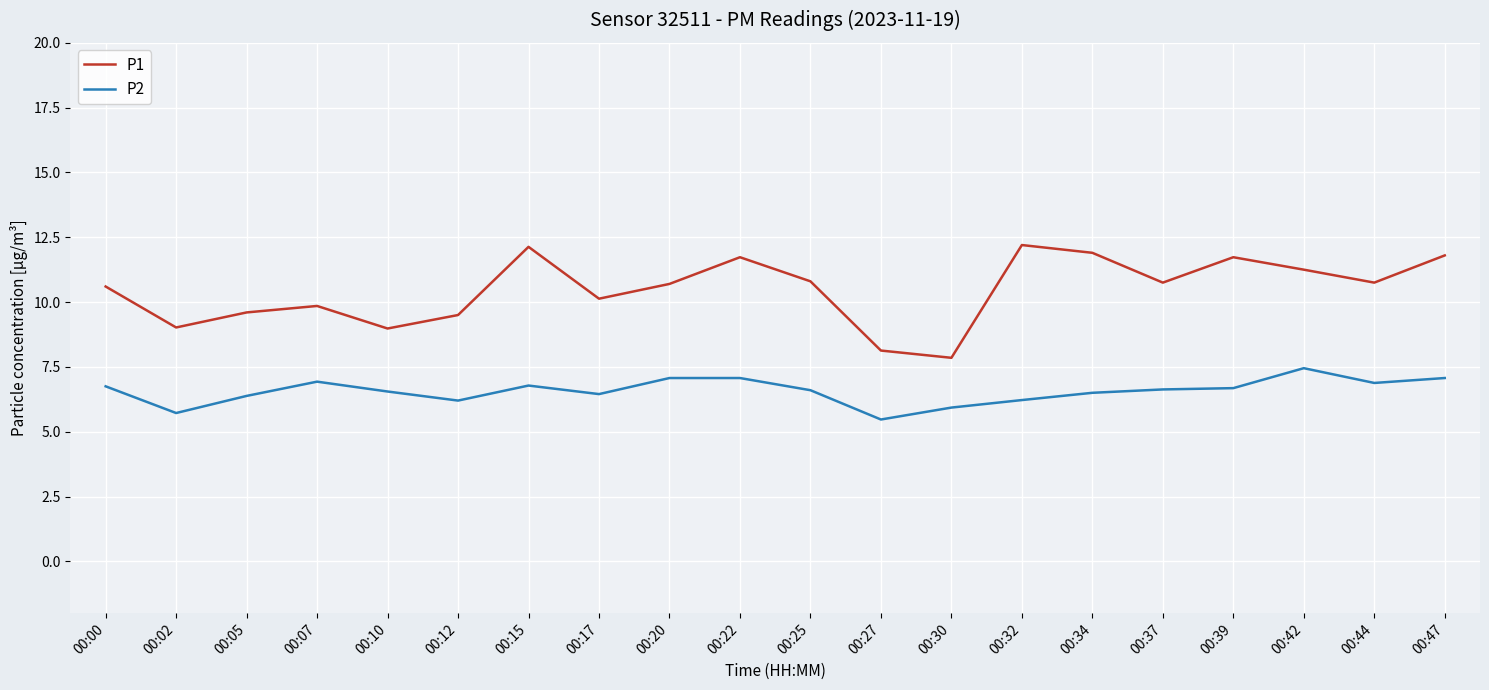

What is the sum of the P2 values at 00:44 and 00:34?

13.4